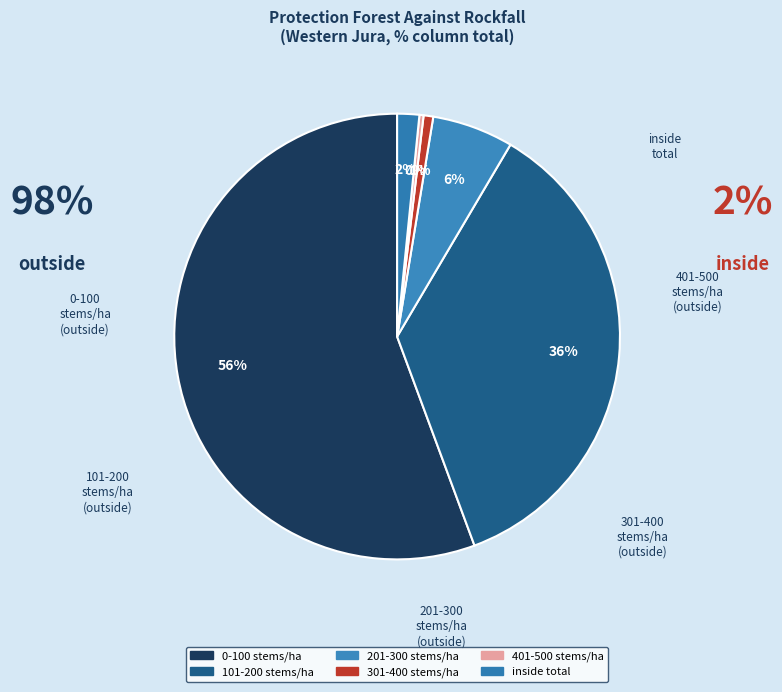

To the nearest percent, what is the difference between the inside total and 101-200 stems/ha slice percentages?

34%